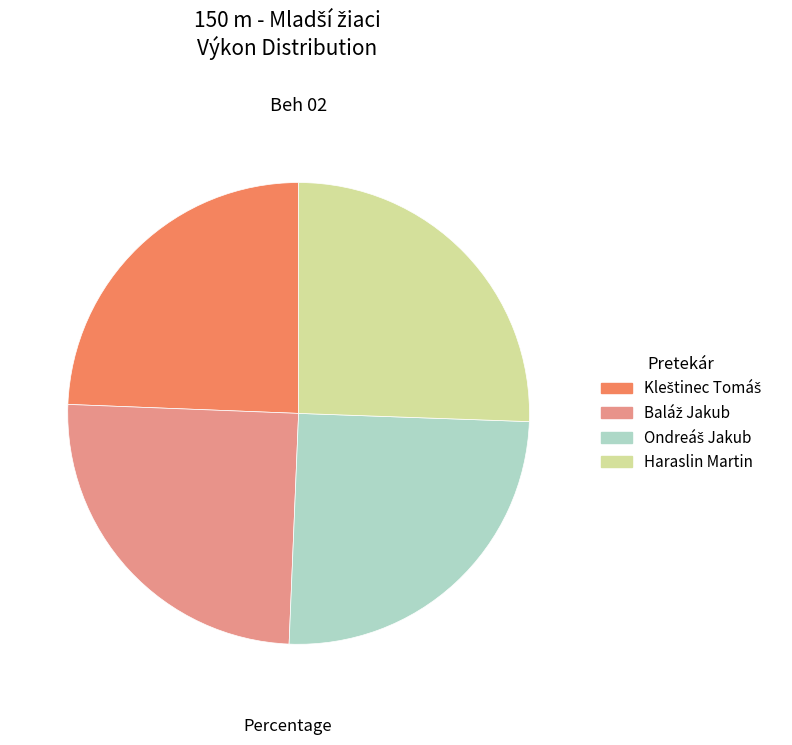

How many segments does this pie chart have?

4